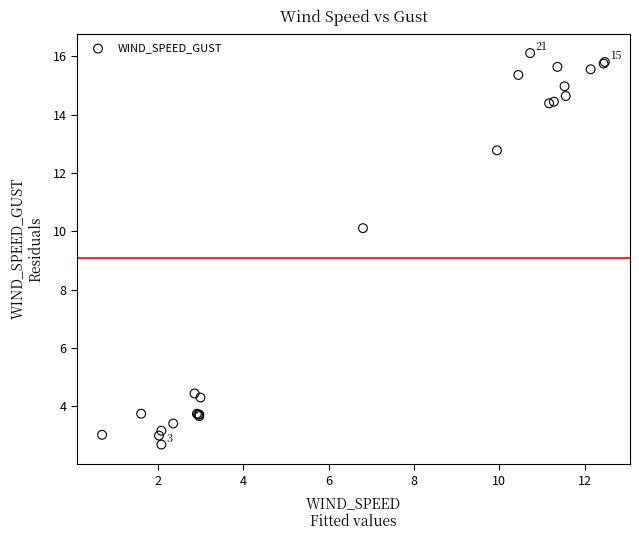

What Y value in the scatter plot is closest to 9?

10.1